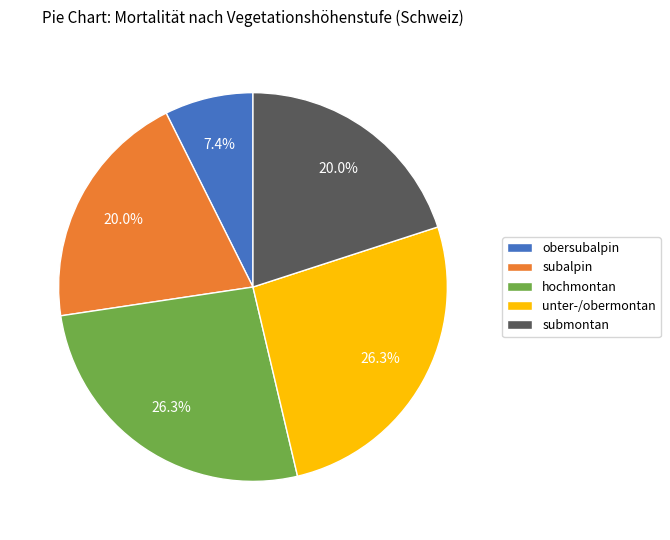

To the nearest percent, what is the difference between the largest and smallest slice percentages?

19%